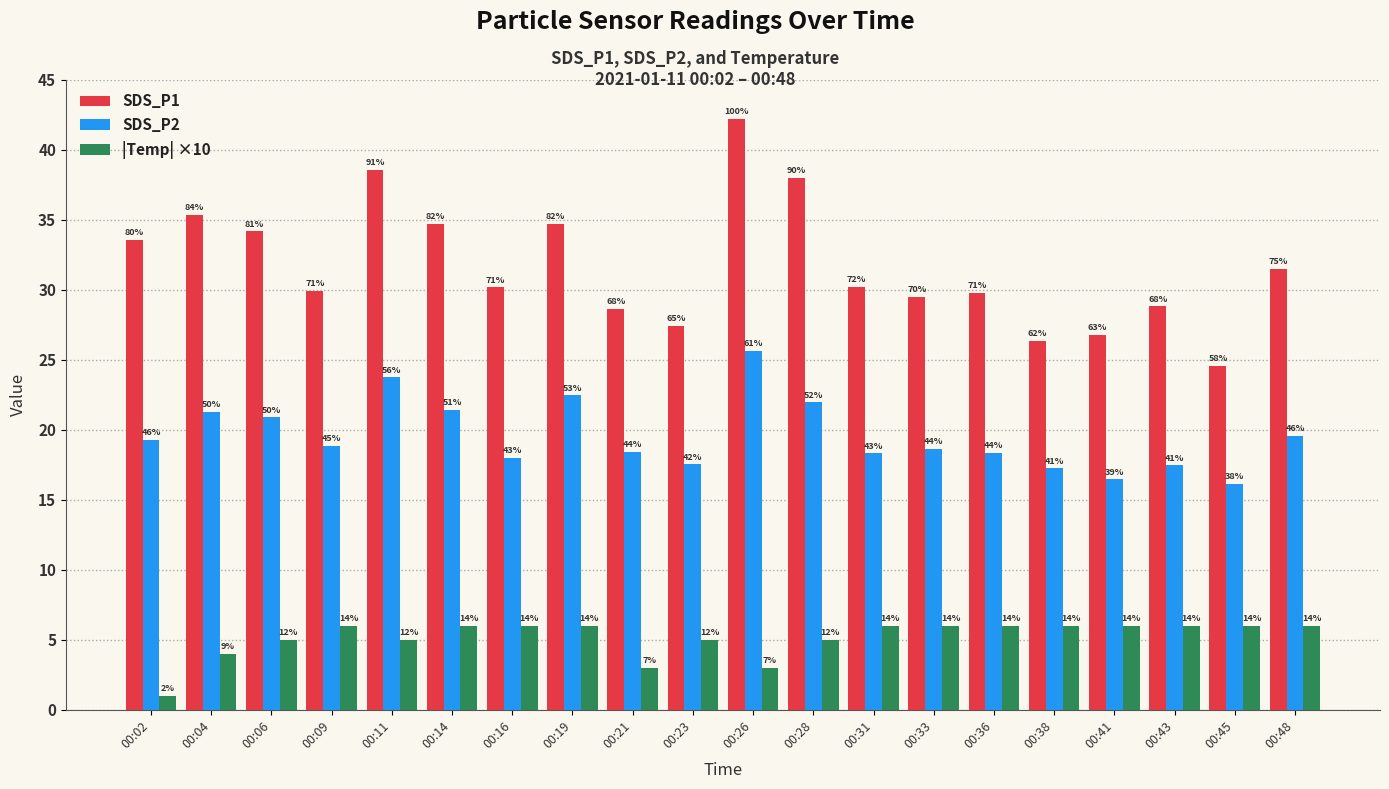

What are all the series names shown in the legend?

SDS_P1, SDS_P2, |Temp| ×10